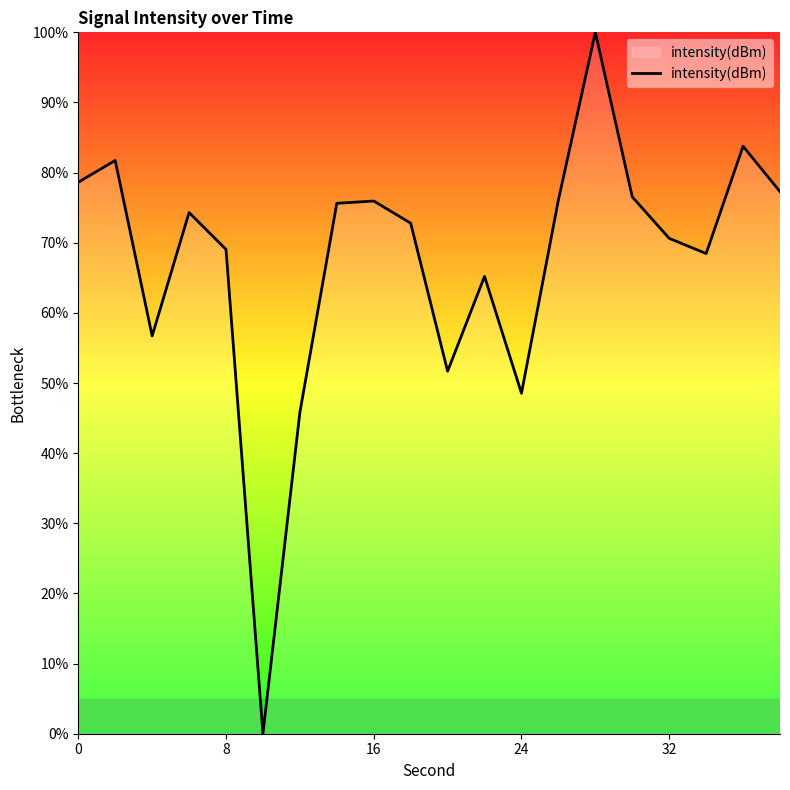

What is the greatest value displayed?

100.0